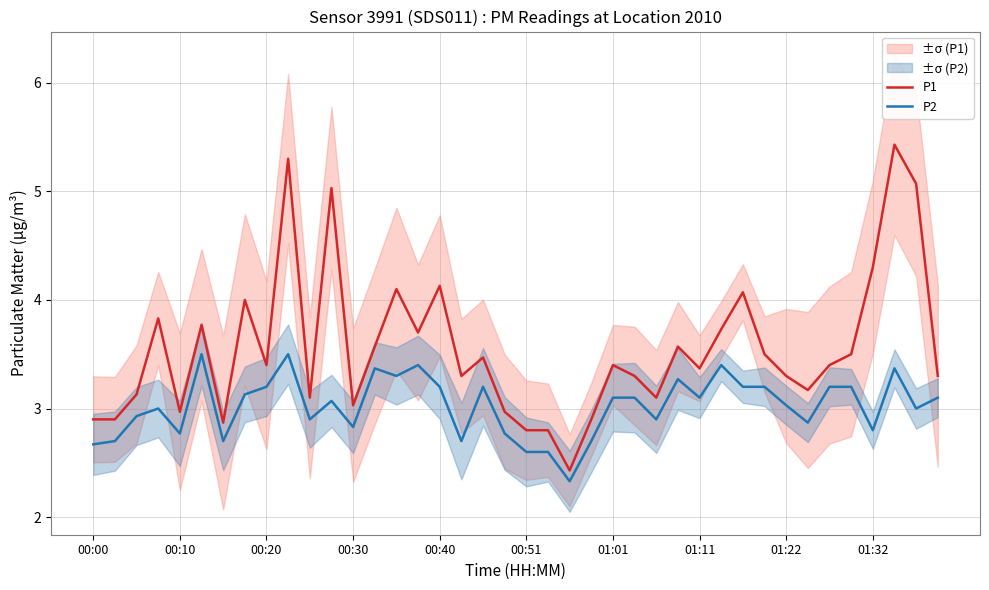

Is it true that P1 equals 3.4 at 34?

True